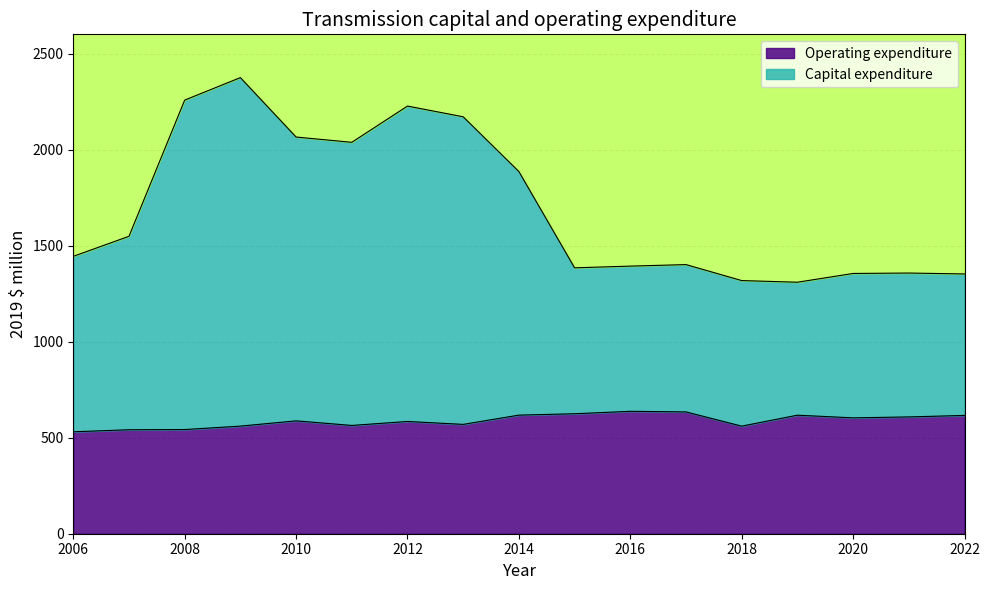

True or false: Capital expenditure and Operating expenditure intersect in this chart.

False